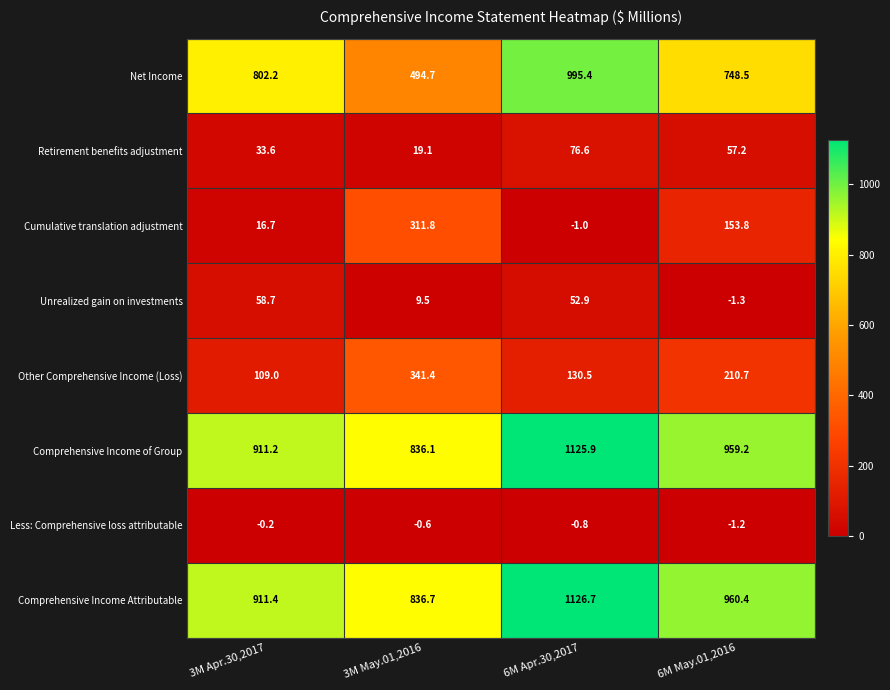

The Net Income series shows 1705.5 at 6M Apr.30,2017. True or false?

False